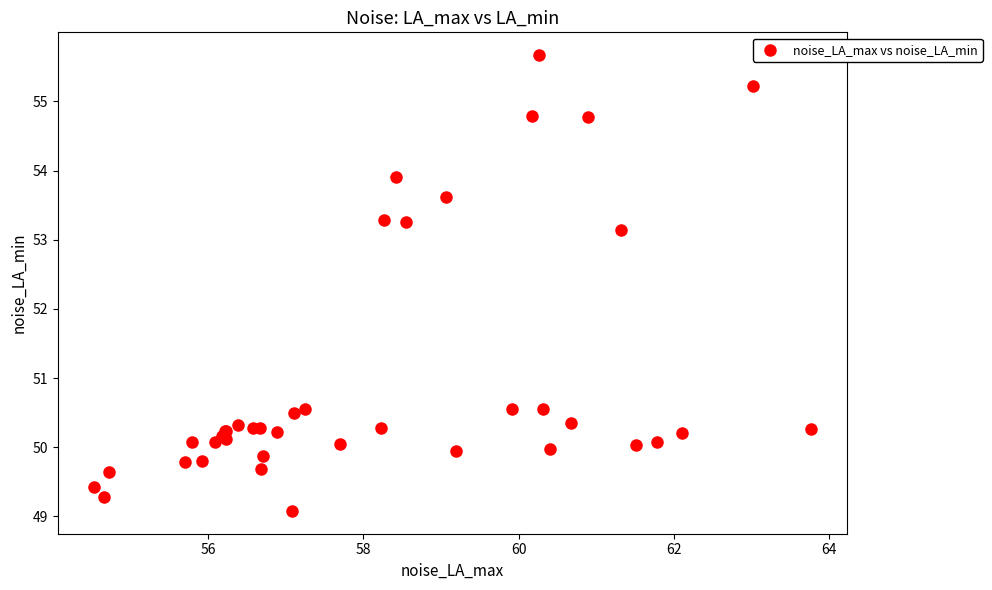

What Y value in the scatter plot is closest to 52?

53.1